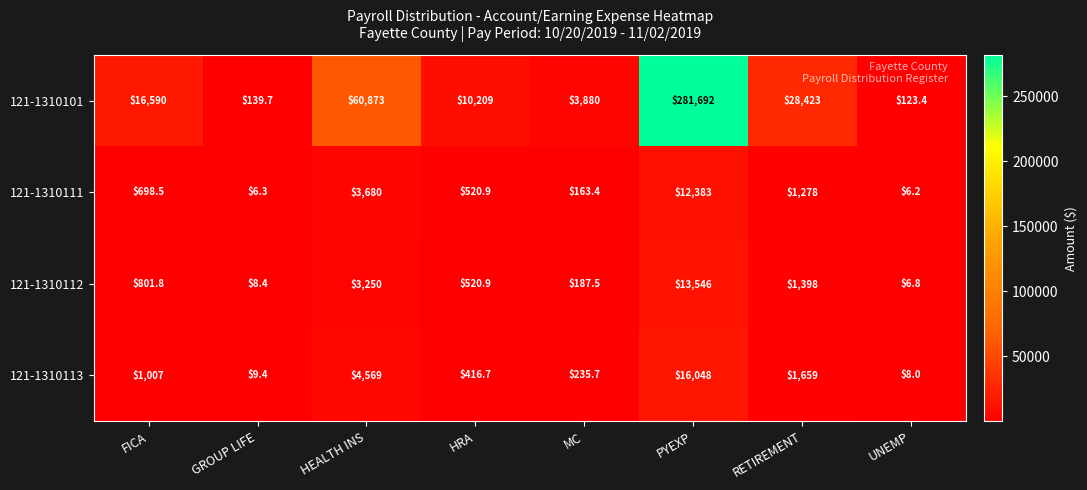

How many data points does each series have?

8